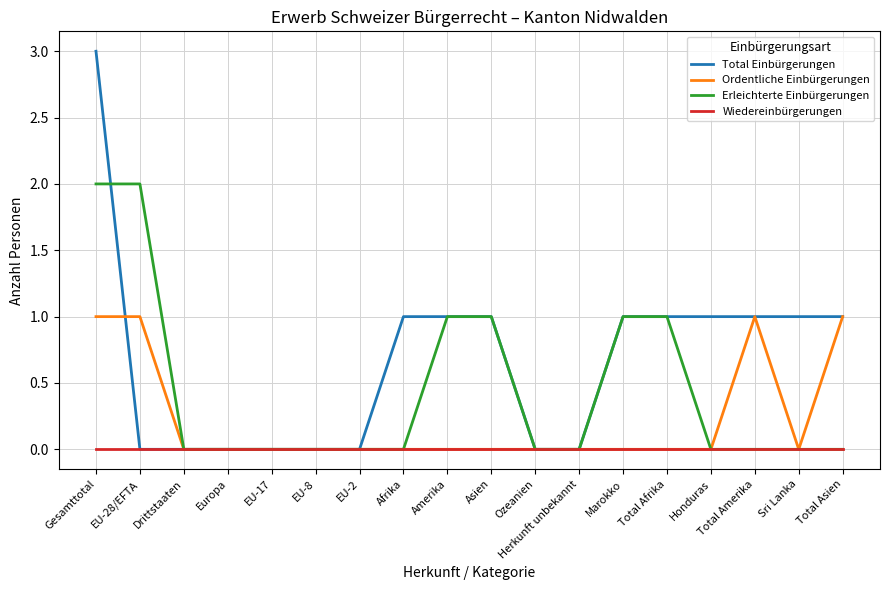

Between Total Afrika and Honduras, which series saw the biggest shift?

Erleichterte Einbürgerungen